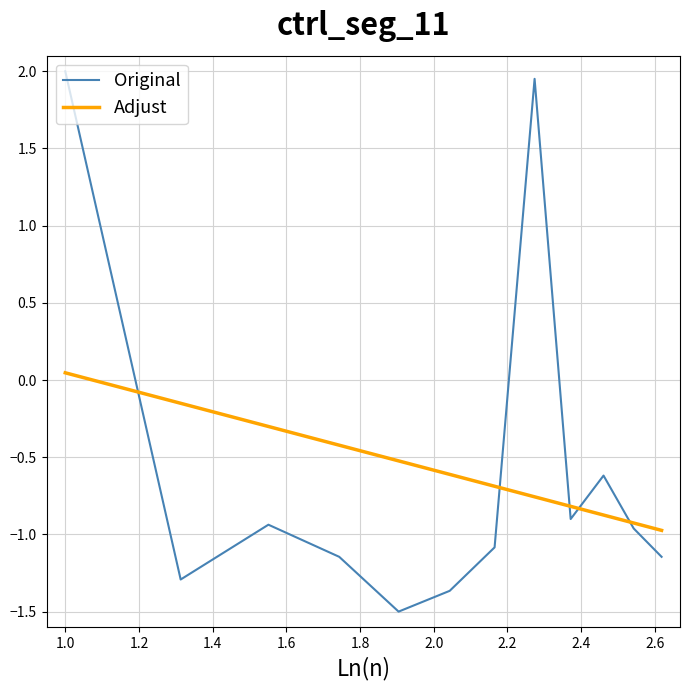

What is the minimum value shown in the chart?

-1.5